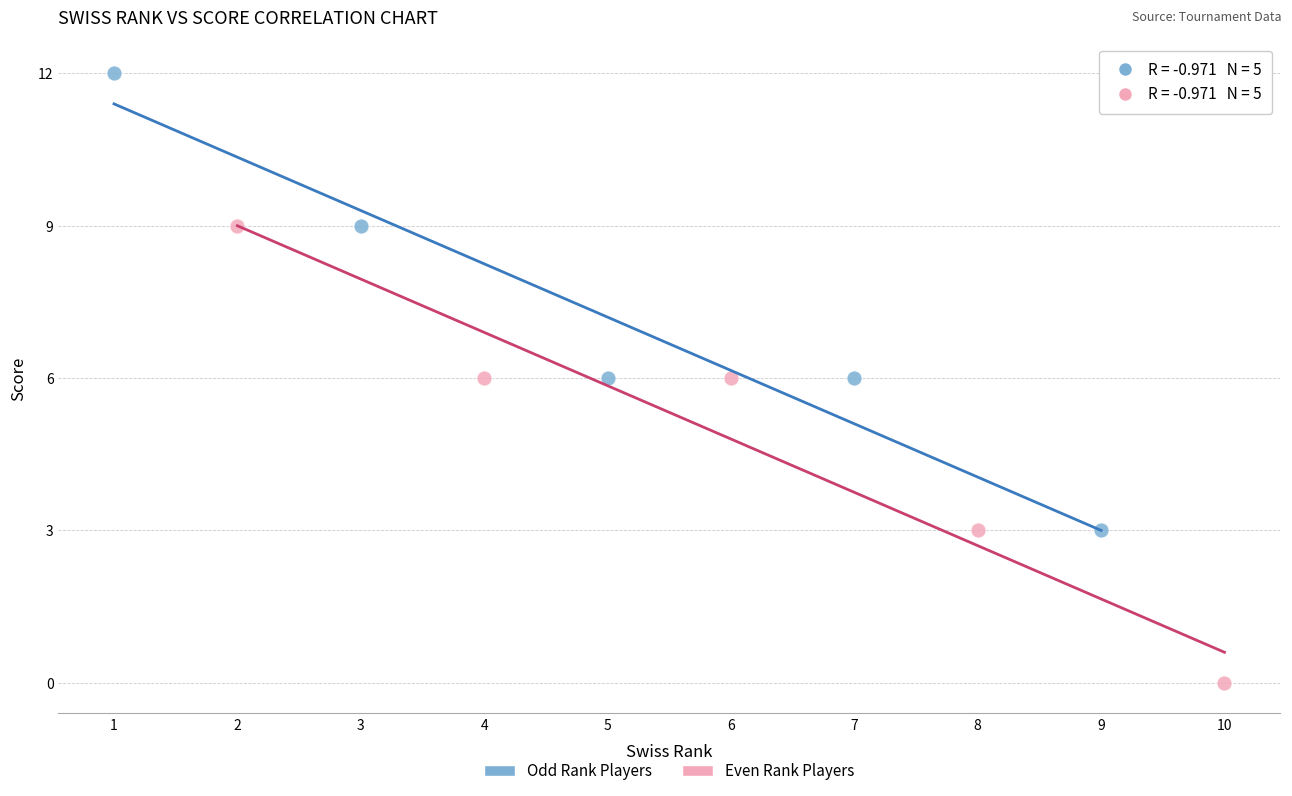

What are all the series names shown in the legend?

Odd Rank Players, Even Rank Players